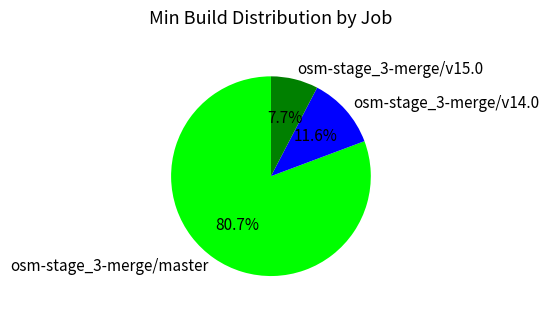

Is the sum of osm-stage_3-merge/master and osm-stage_3-merge/v15.0 greater than half?

Yes